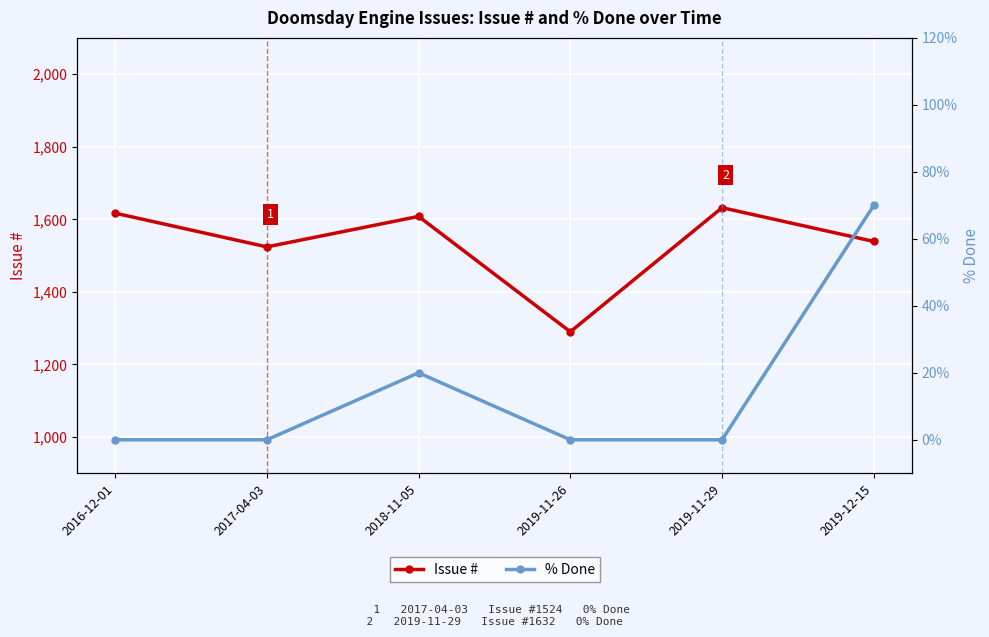

What is the label of the 6th point from the left?

2019-12-15